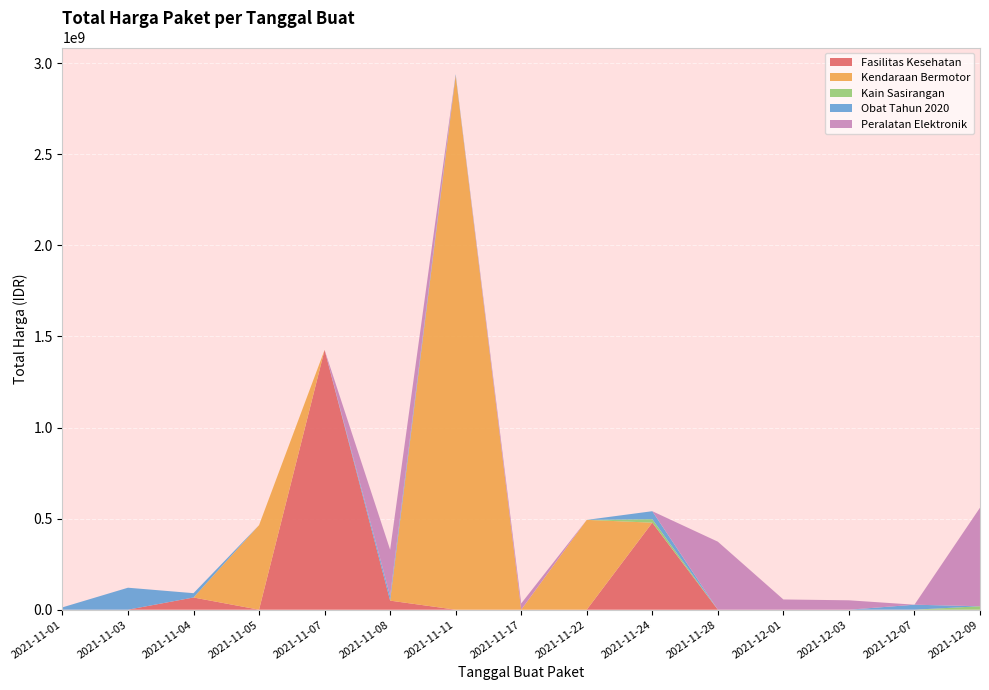

Reading left to right, extract all data points from this chart.

2021-11-07=1425867900	2021-11-08=49730040	2021-11-24=477600000	2021-11-04=34000000	2021-11-04=32441200	2021-11-04=577875	2021-11-05=464002100	2021-11-11=39440000	2021-11-11=2892122000	2021-11-22=493000000	2021-11-24=19175000	2021-12-09=18900000	2021-11-08=9180000	2021-11-08=15513960	2021-11-11=7401240	2021-11-01=333600	2021-11-03=78000	2021-11-03=98772570	2021-11-03=2772000	2021-11-03=265000	2021-11-03=4672200	2021-11-03=182000	2021-11-03=8742500	2021-11-03=5129000	2021-11-01=12453900	2021-11-24=43859200	2021-11-04=23653000	2021-12-07=27412000	2021-11-08=250350000	2021-11-08=4350000	2021-11-17=34292000	2021-11-28=373404000	2021-12-01=56152800	2021-12-03=51601000	2021-12-09=541071000